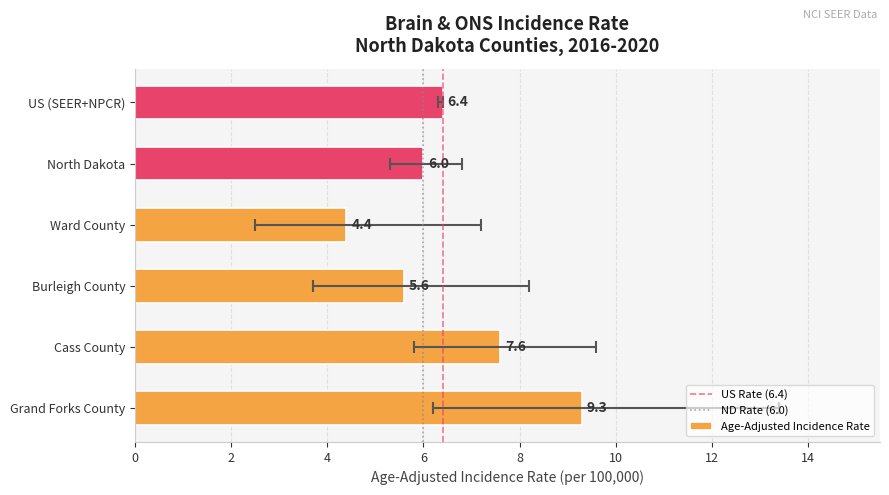

What is the ratio of the value at North Dakota to the value at Burleigh County?

1.1